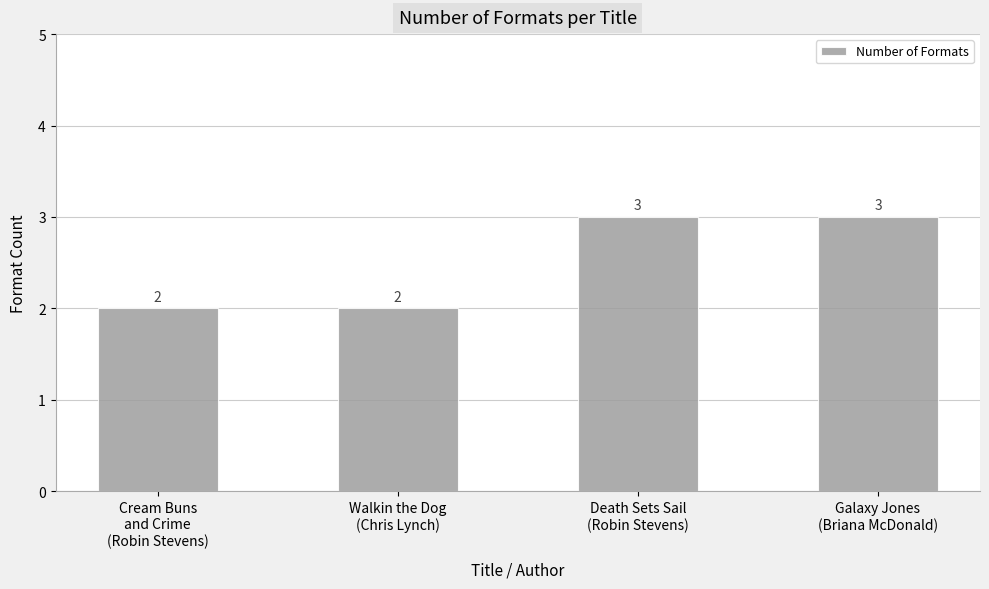

What is the change in value from Walkin the Dog
(Chris Lynch) to Death Sets Sail
(Robin Stevens)?

+1